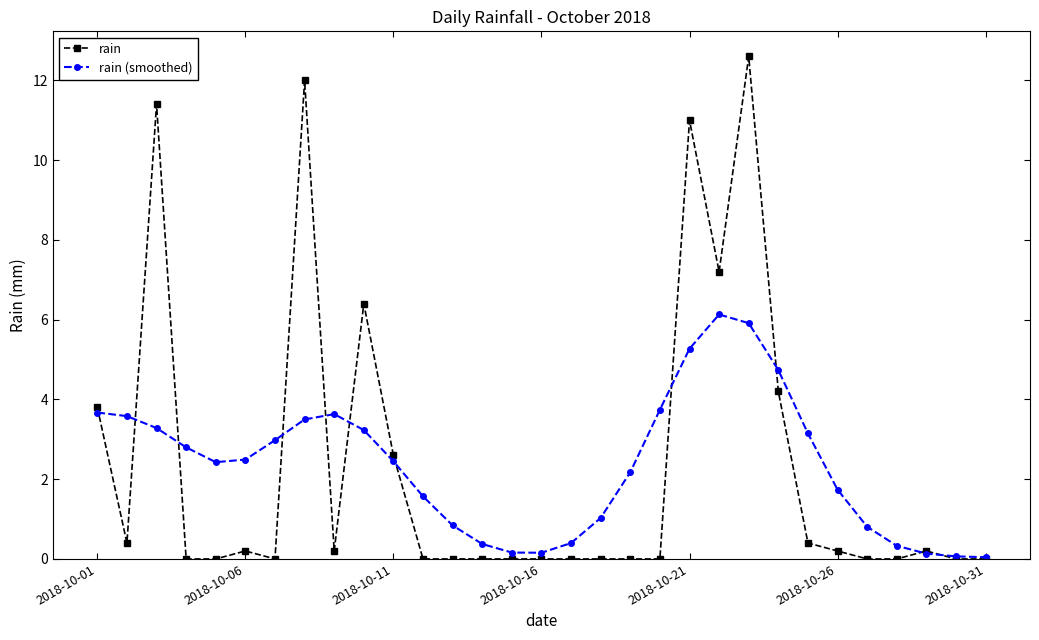

True or false: rain has more than 1 points higher than both neighbors.

True